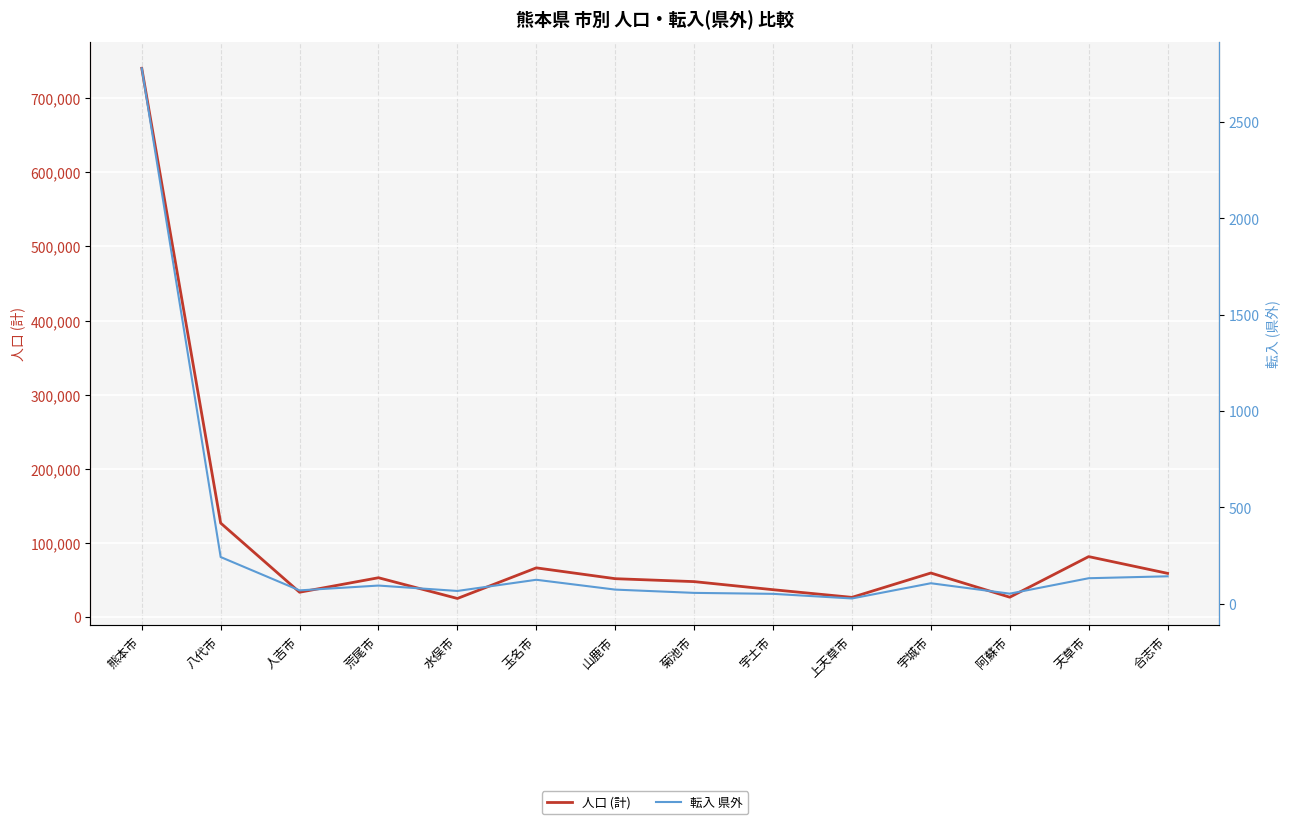

At which label does 転入 県外 first exceed 95?

熊本市